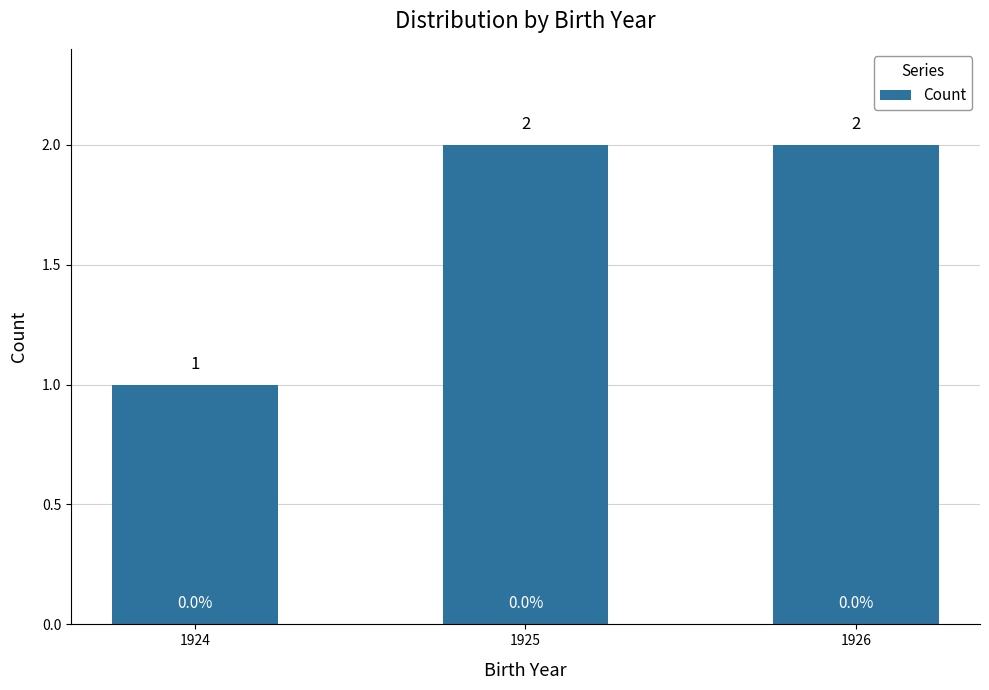

Reading left to right, what are all the values shown in this chart?

1924=1	1925=2	1926=2